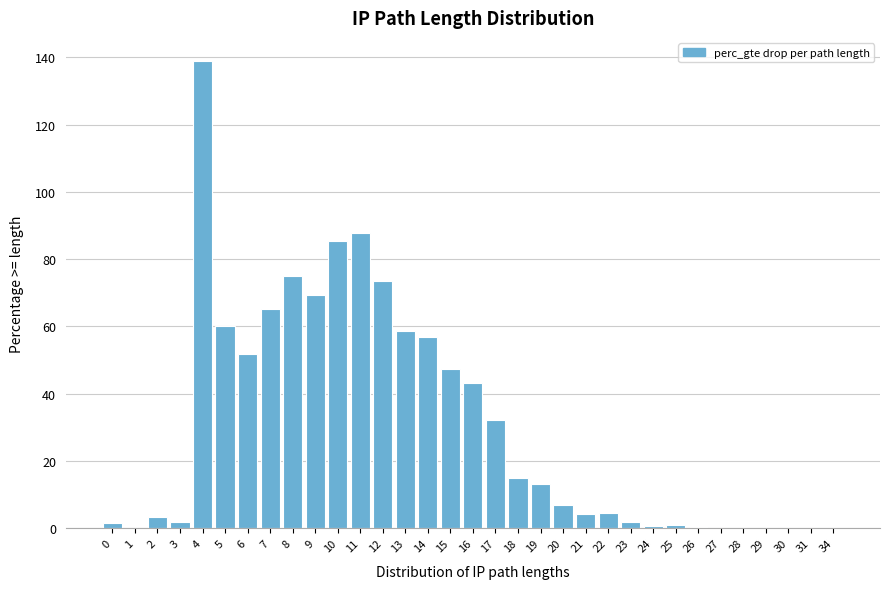

Which label corresponds to the largest value in the chart?

4